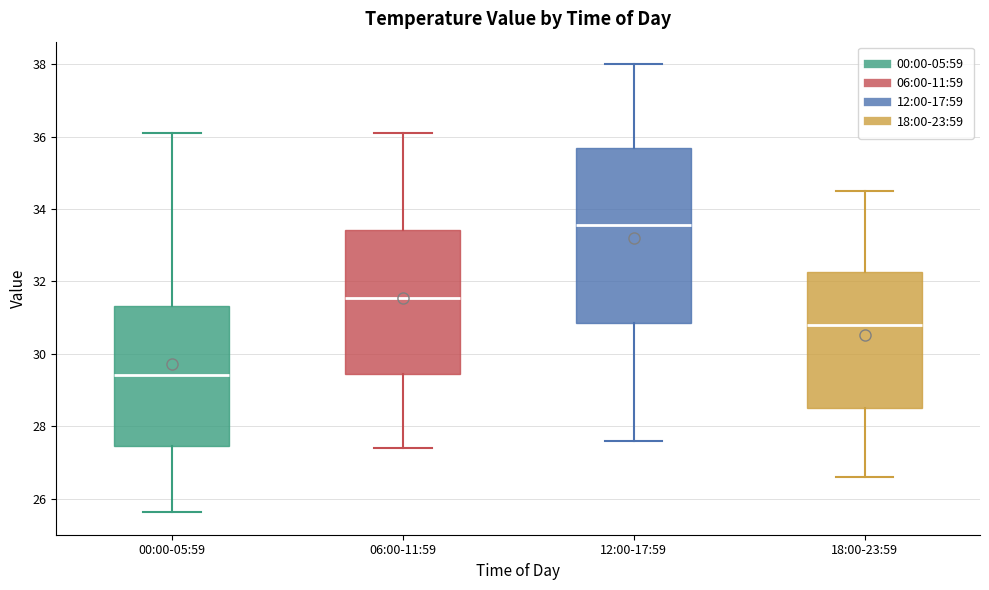

Comparing the boxes themselves (not the whiskers), which one is the tallest?

12:00-17:59